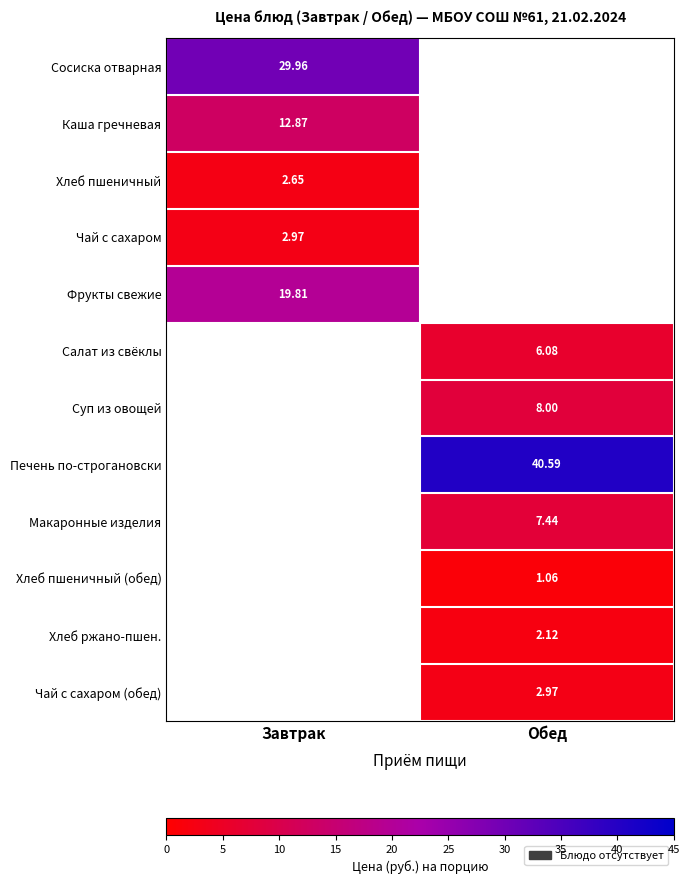

At how many categories does at least one series exceed 32?

1